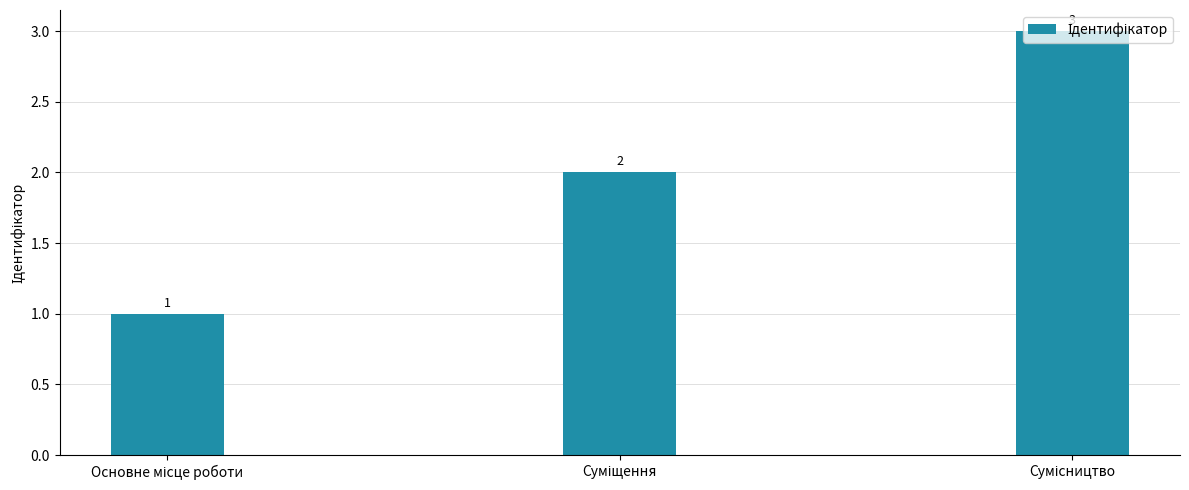

What is the greatest value displayed?

3